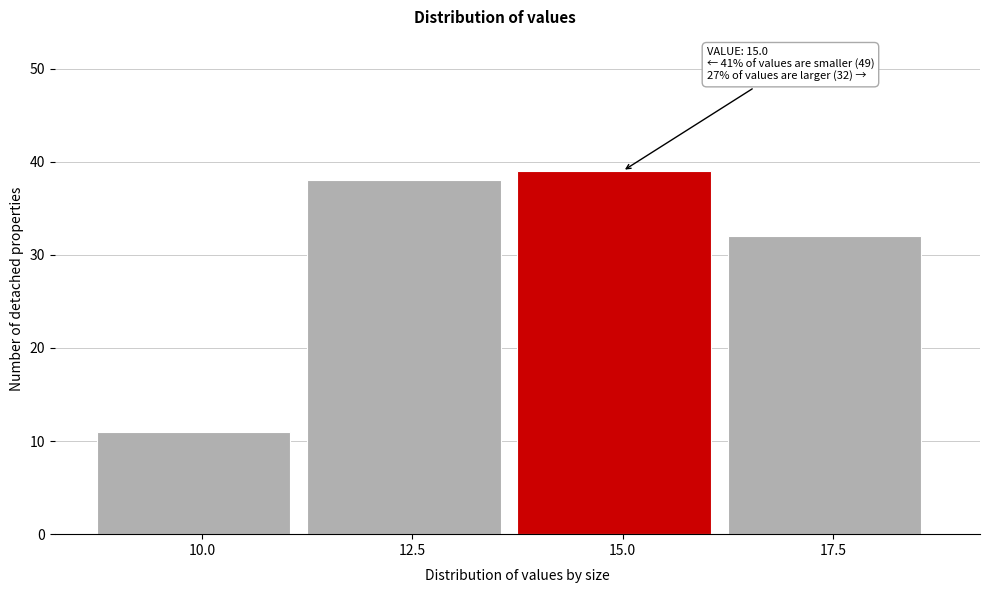

Reading left to right, list all the values displayed in this chart.

10.0=11	12.5=38	15.0=39	17.5=32